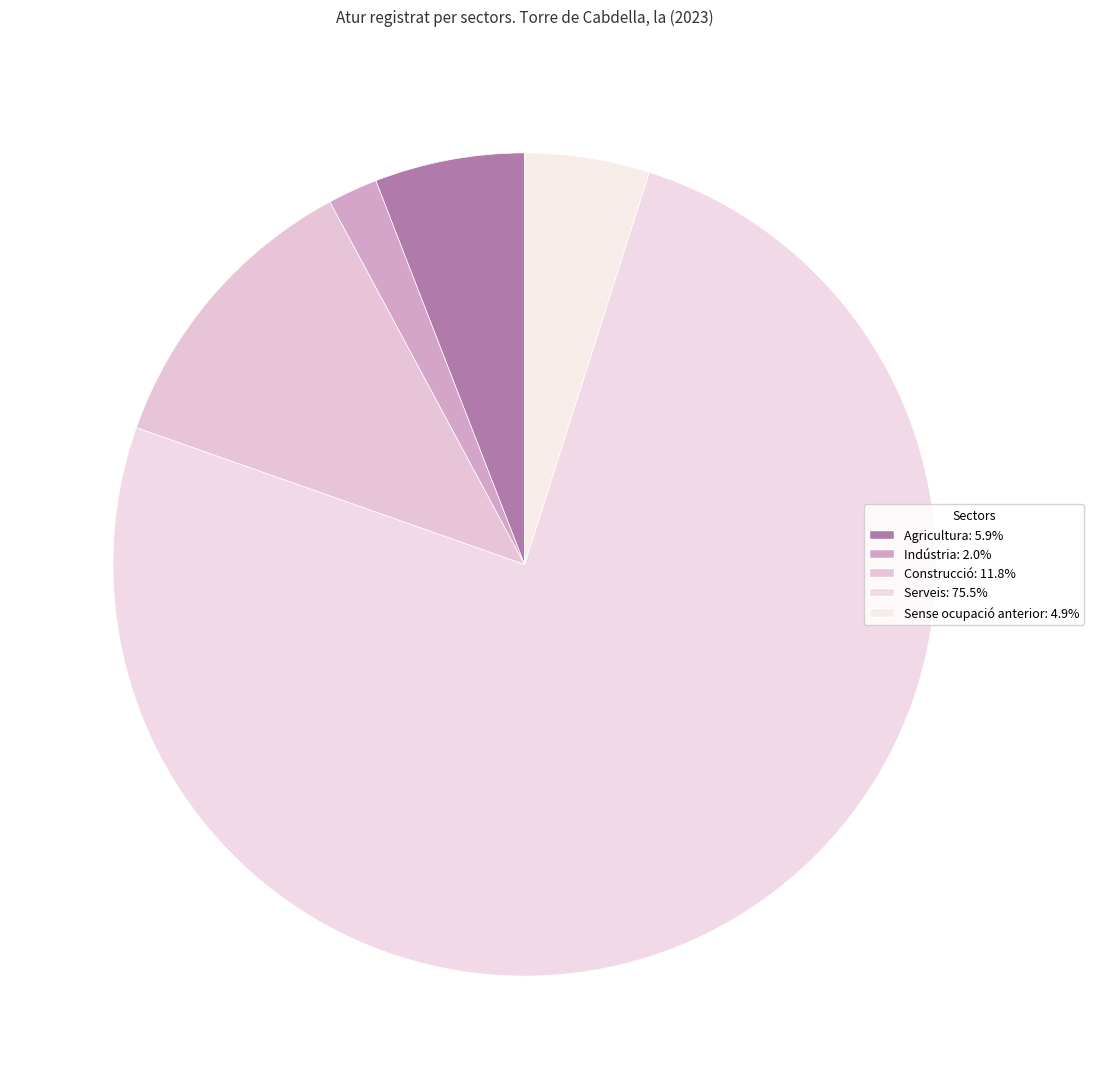

The Construcció slice represents 12% of the pie. True or false?

True